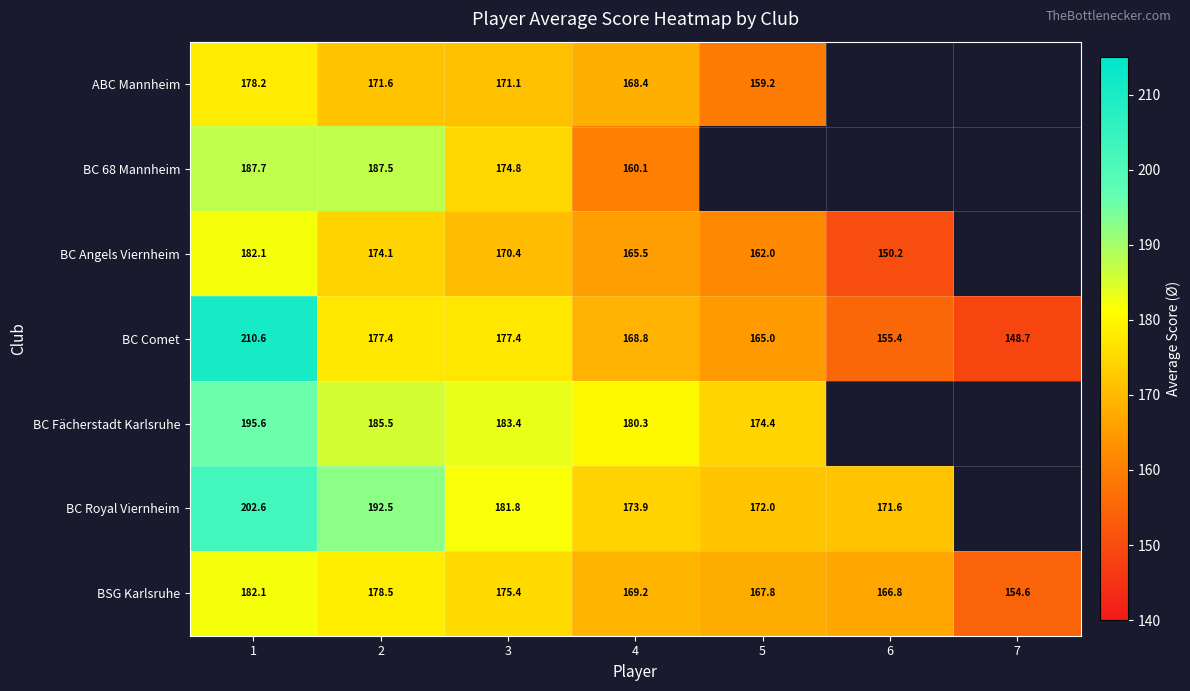

The BC Angels Viernheim series shows 174.1 at 2. True or false?

True